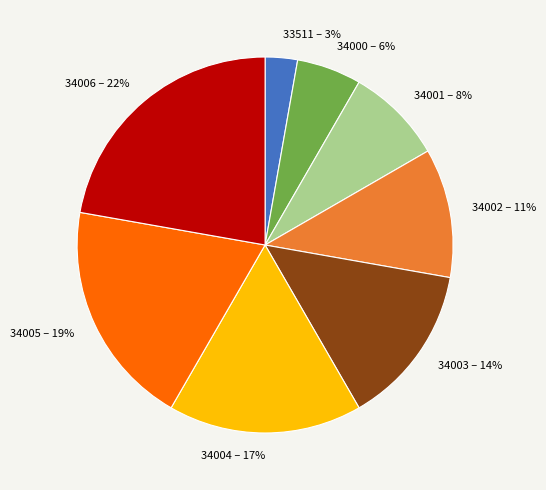

Which has a higher value, 34006 – 22% or 34001 – 8%?

34006 – 22%